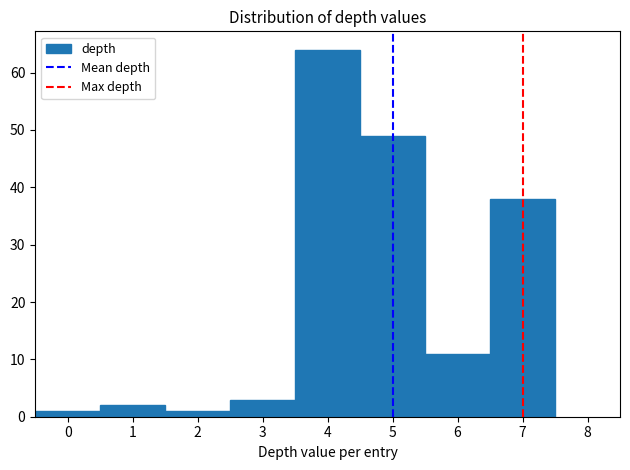

Over which range of the x-axis is the bar tallest?

3.5 to 4.5